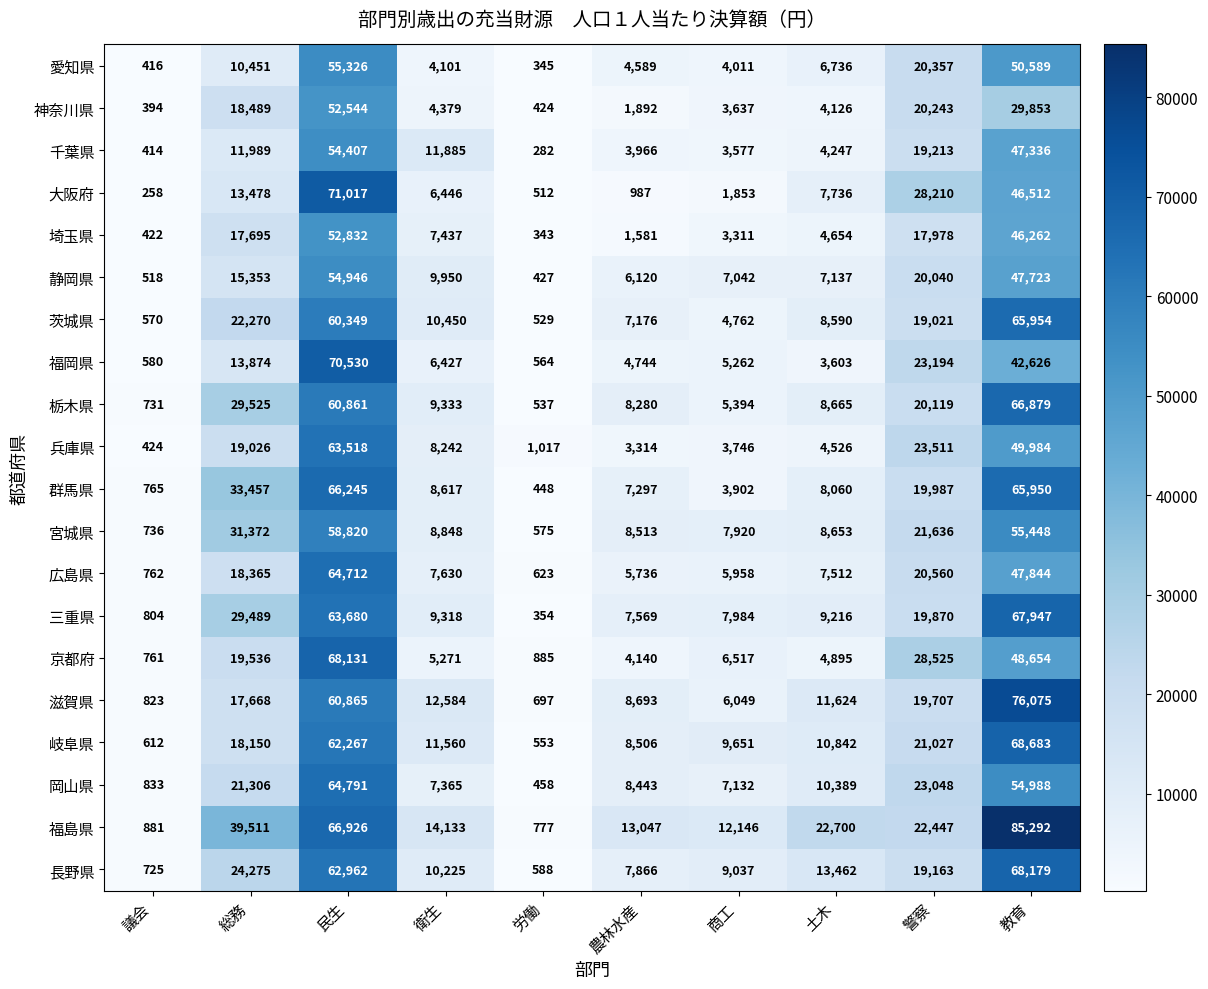

What is the difference between the maximum and second lowest values in the 京都府 series?

67246